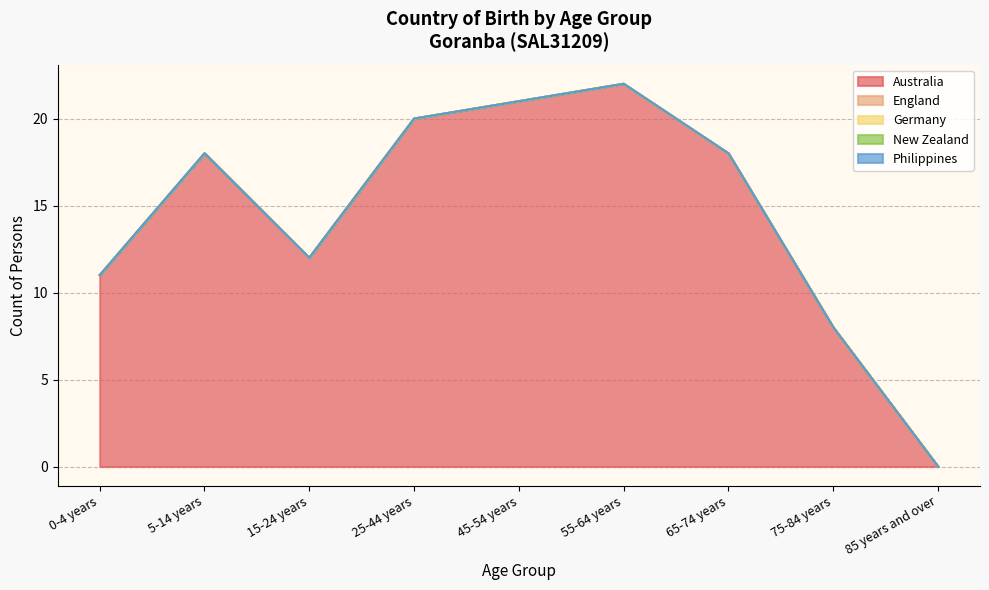

Which has a higher value, 55-64 years or 75-84 years?

55-64 years